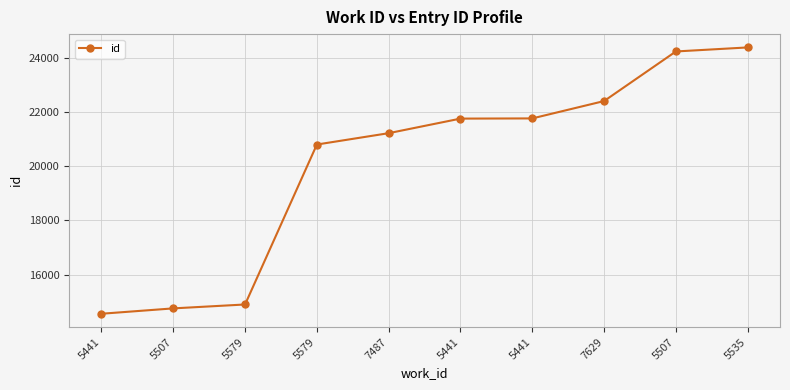

Reading right to left, what are all the values shown in this chart?

24389	24240	22409	21768	21761	21223	20804	14898	14754	14556